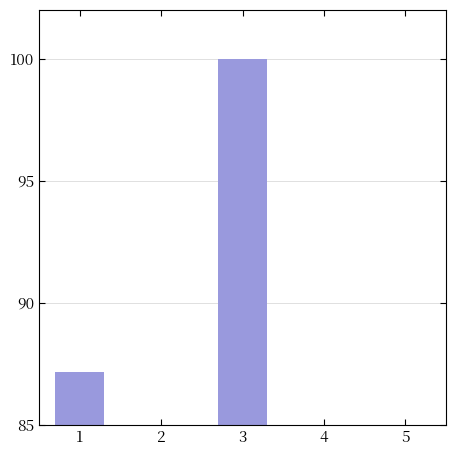

Reading left to right, what are all the values shown in this chart?

1=87.2	2=12.8	3=100.0	4=19.5	5=15.6